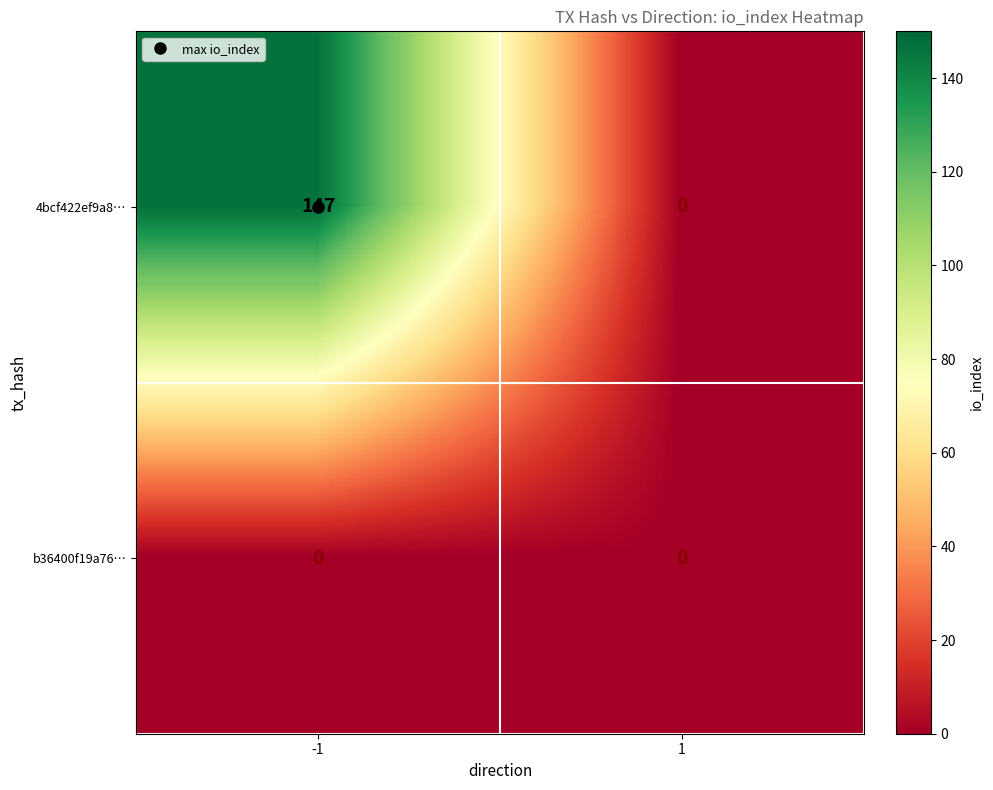

At -1, list the series in order from largest to smallest.

4bcf422ef9a8…, b36400f19a76…